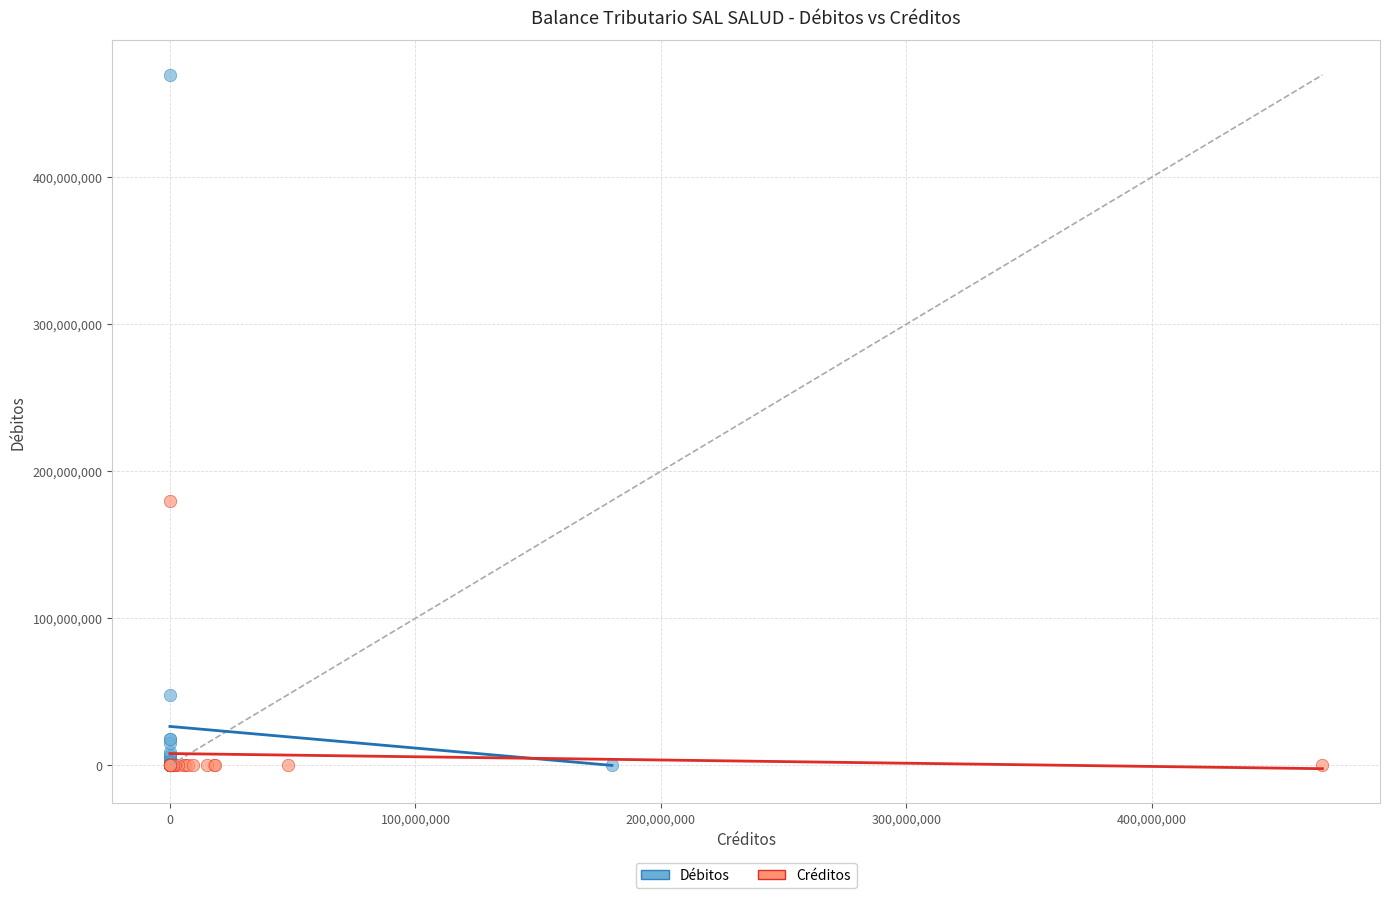

Which series contains the highest Y value?

Débitos